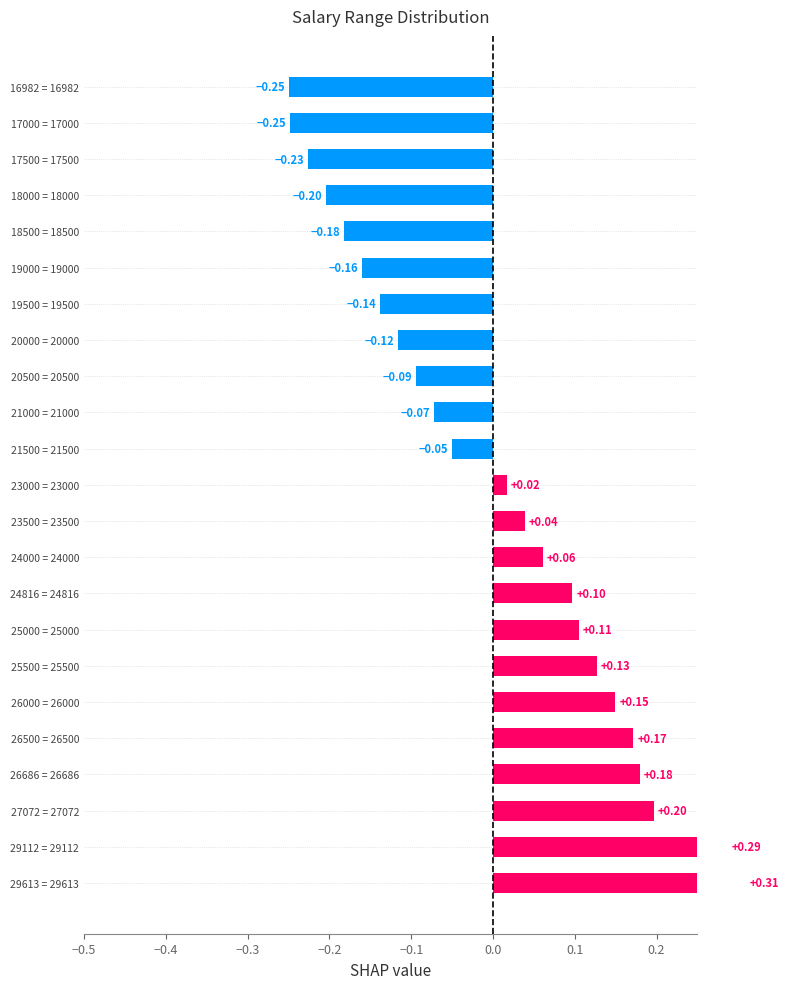

What is the approximate value at 29112 = 29112?

0.3